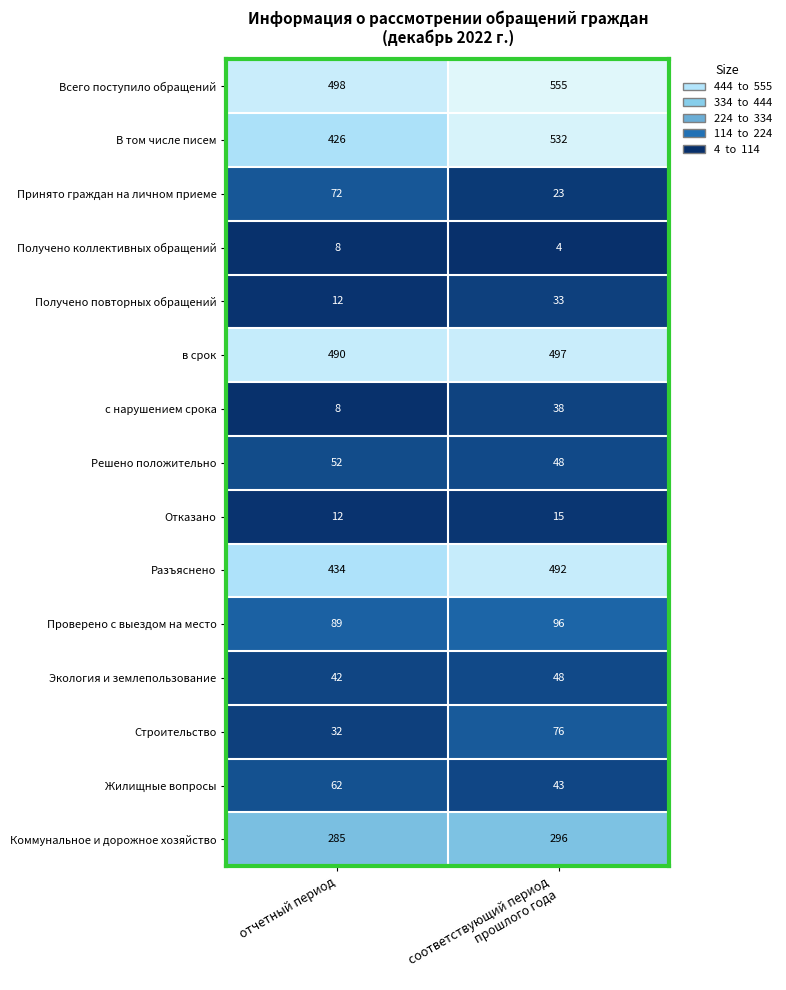

True or false: Жилищные вопросы has a value of 62 at отчетный период.

True